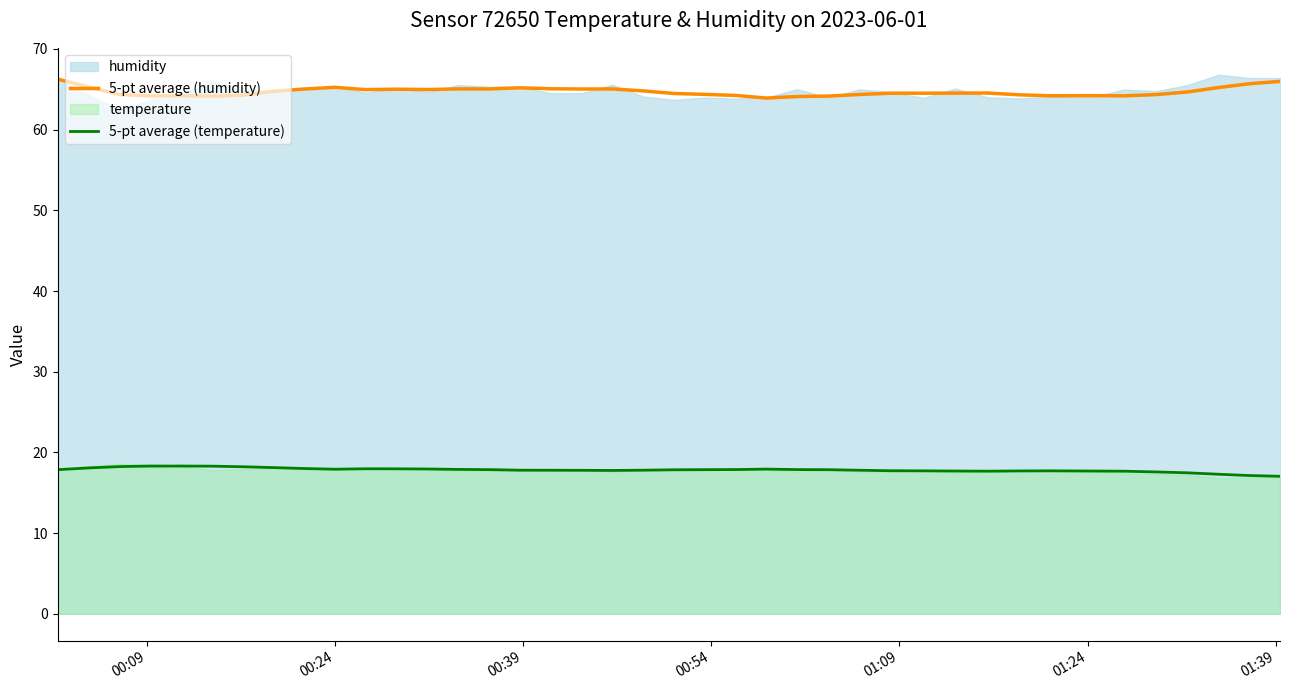

True or false: 5-pt average (temperature) and 5-pt average (humidity) cross at least once.

False